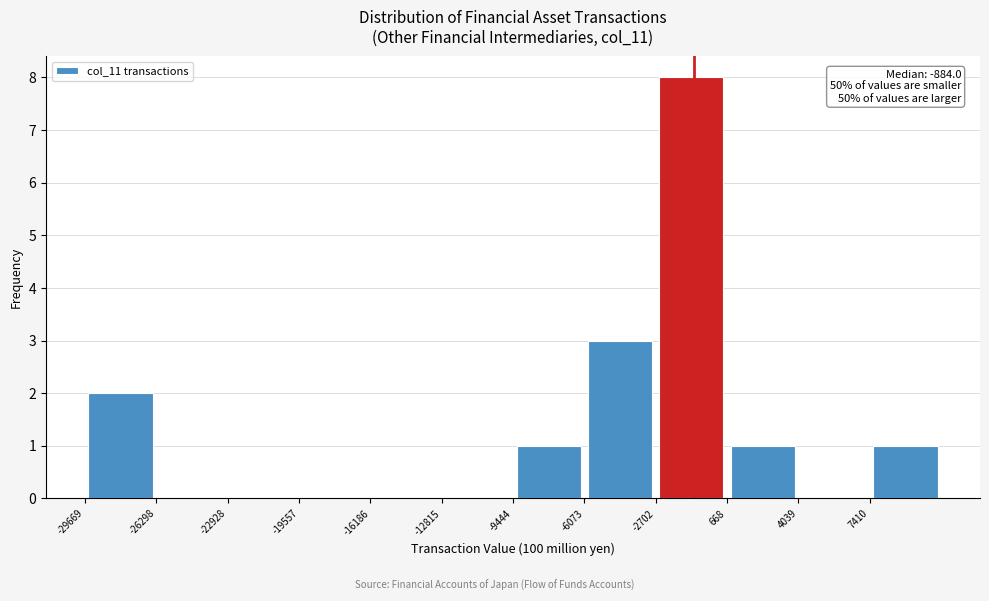

Over which range of the x-axis is the bar tallest?

-2500 to 500